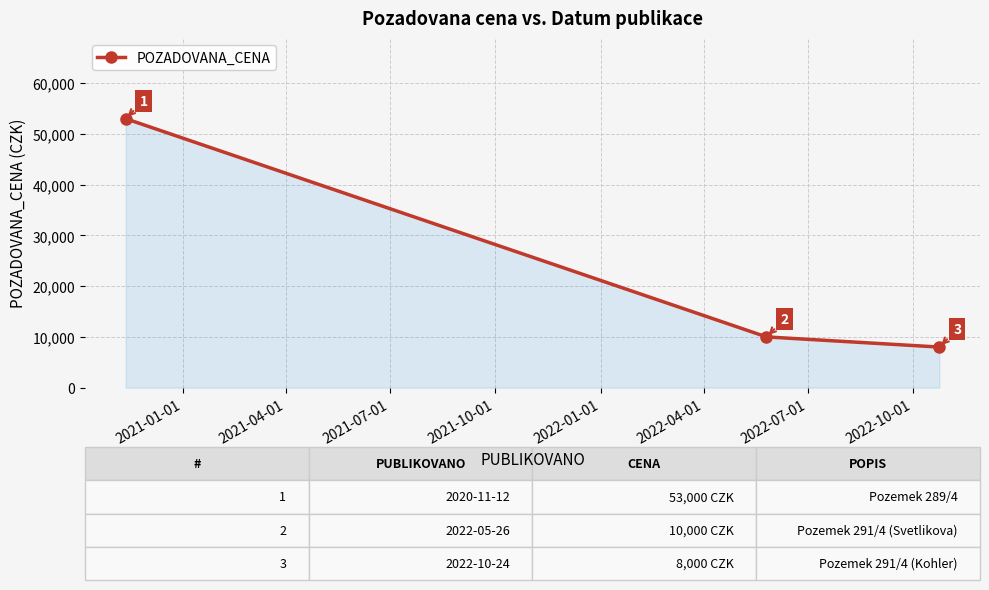

What is the value of the 1st point from the left?

53000